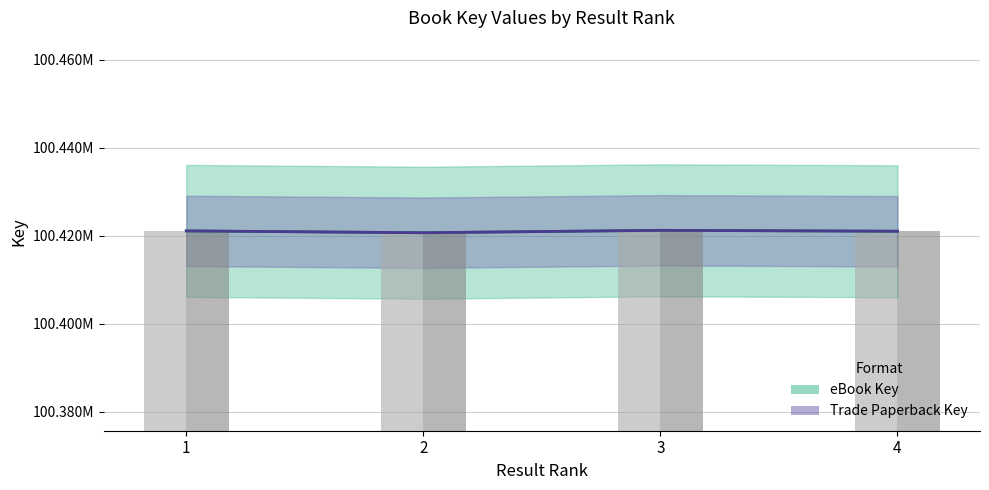

Which has a higher value, 4 or 3?

3